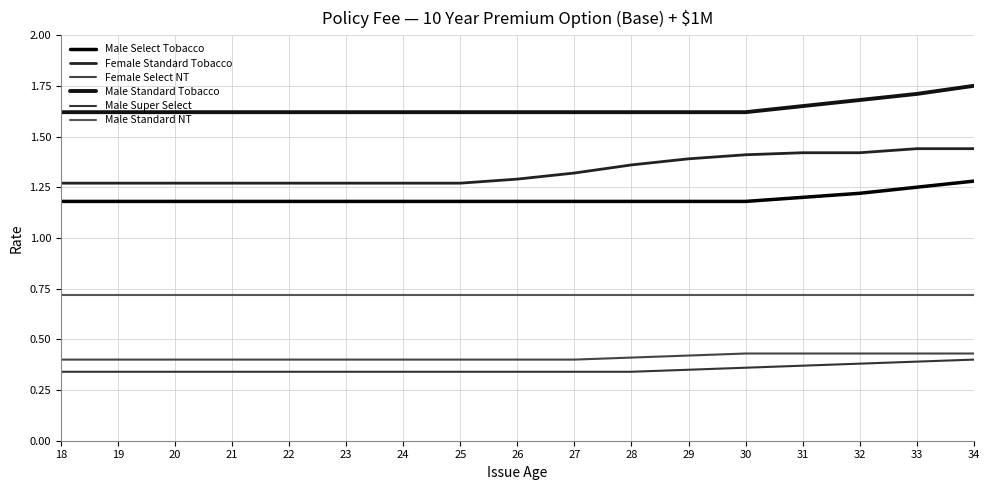

At which label is Male Select Tobacco closest to 1?

18